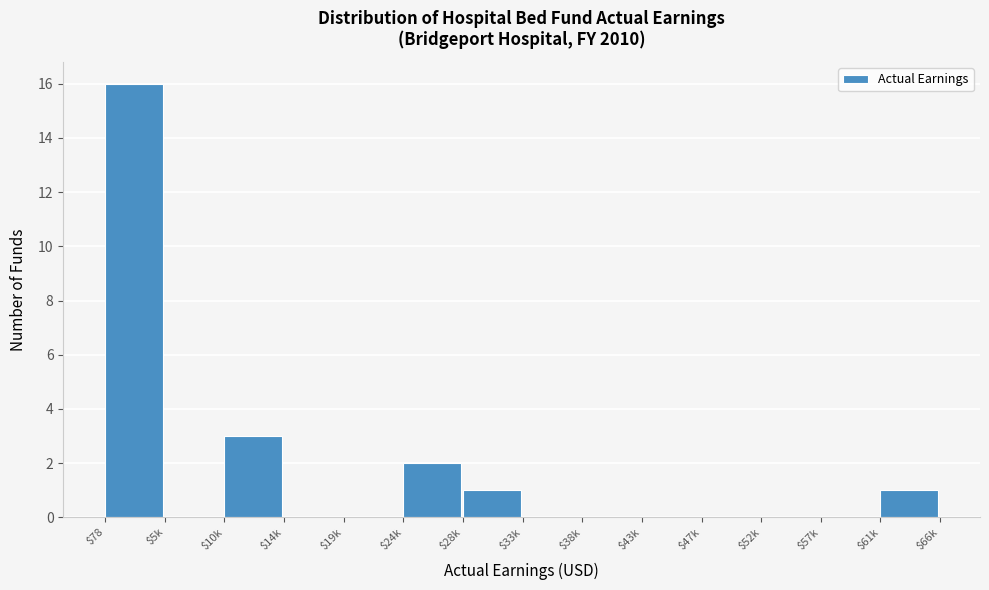

What is the greatest value displayed?

16